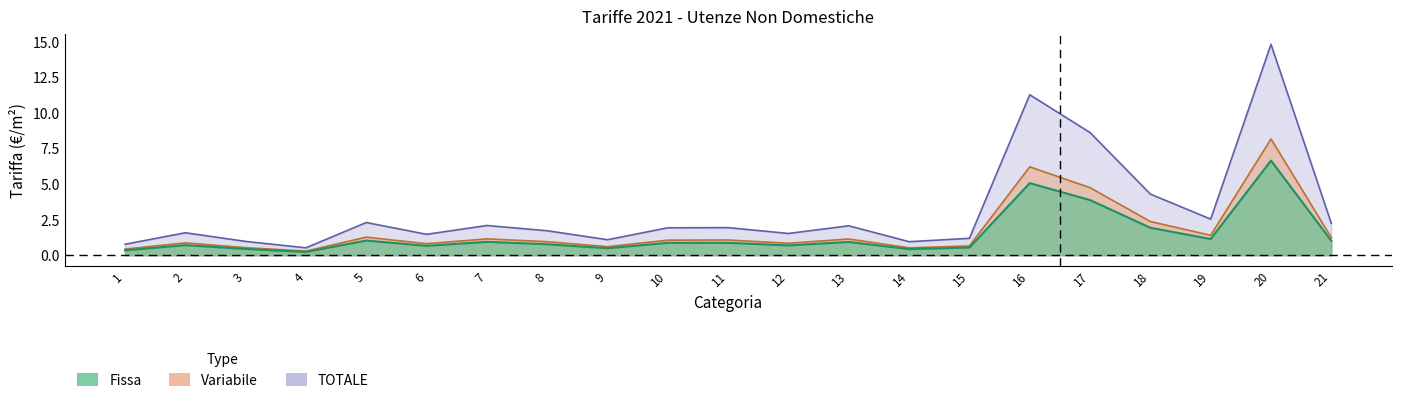

List the series in order of their peak value, highest first.

TOTALE, Variabile, Fissa